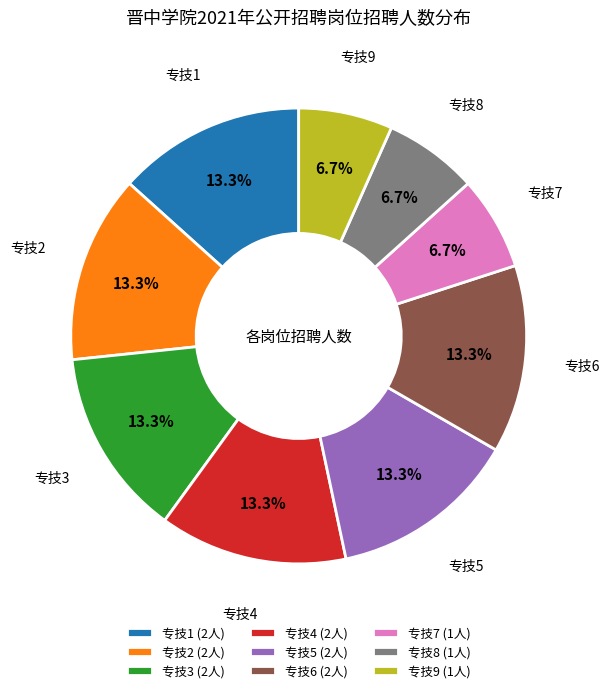

How much of the chart is everything except 专技9 (1人)?

93.3%